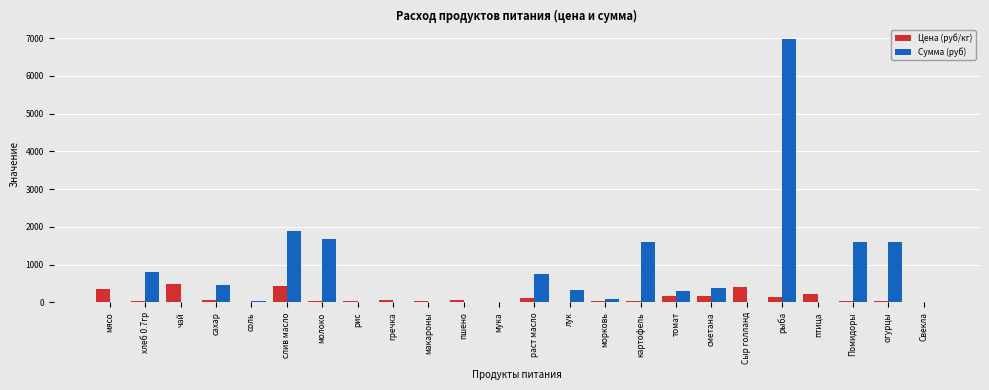

Does the chart contain stacked bars?

No